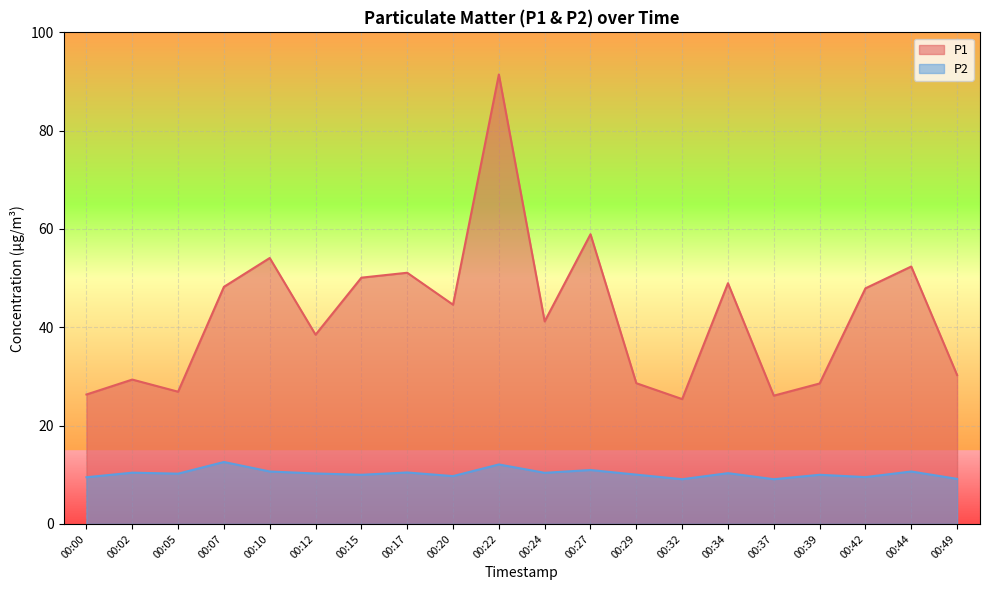

What is the value of the P2 point at the 15th from the left?

10.3